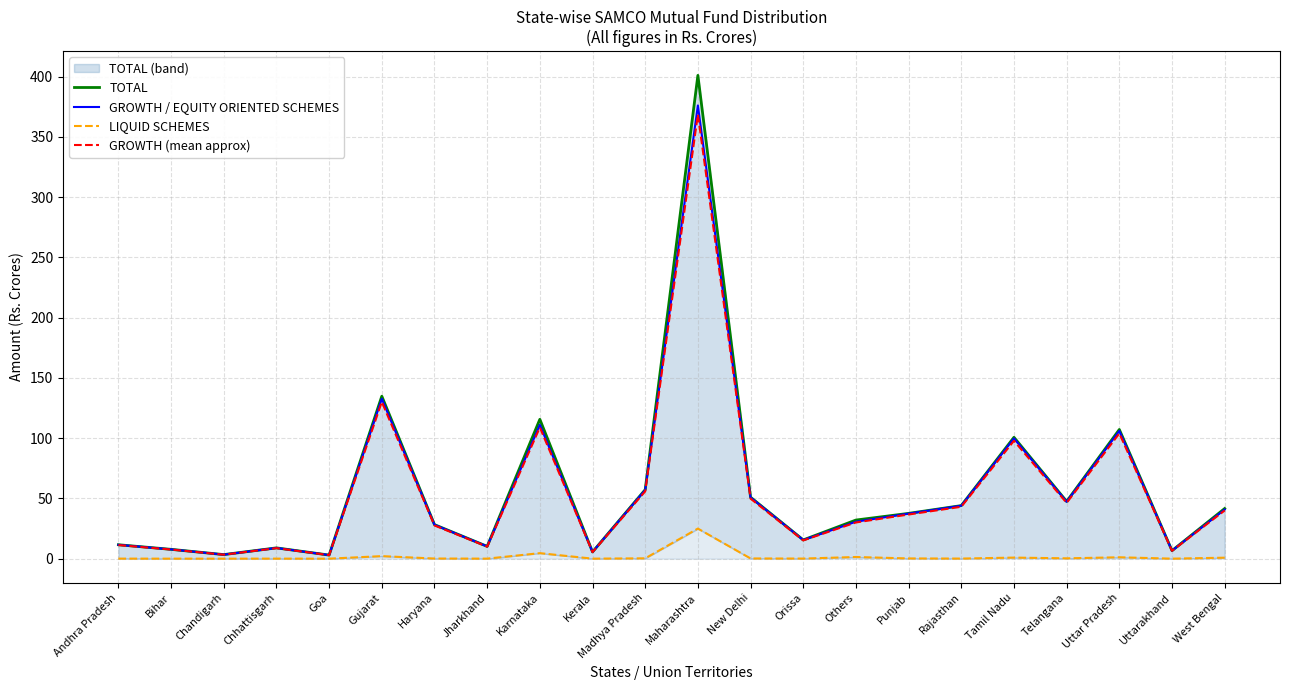

Is the value of GROWTH / EQUITY ORIENTED SCHEMES at New Delhi greater than the value of GROWTH (mean approx) at Karnataka?

No